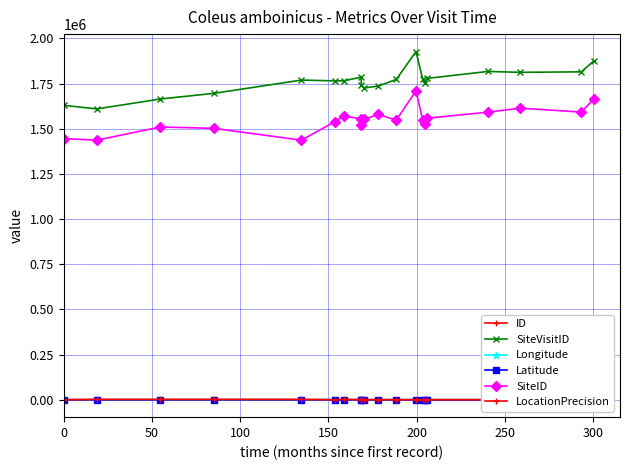

True or false: SiteID and Latitude intersect in this chart.

False